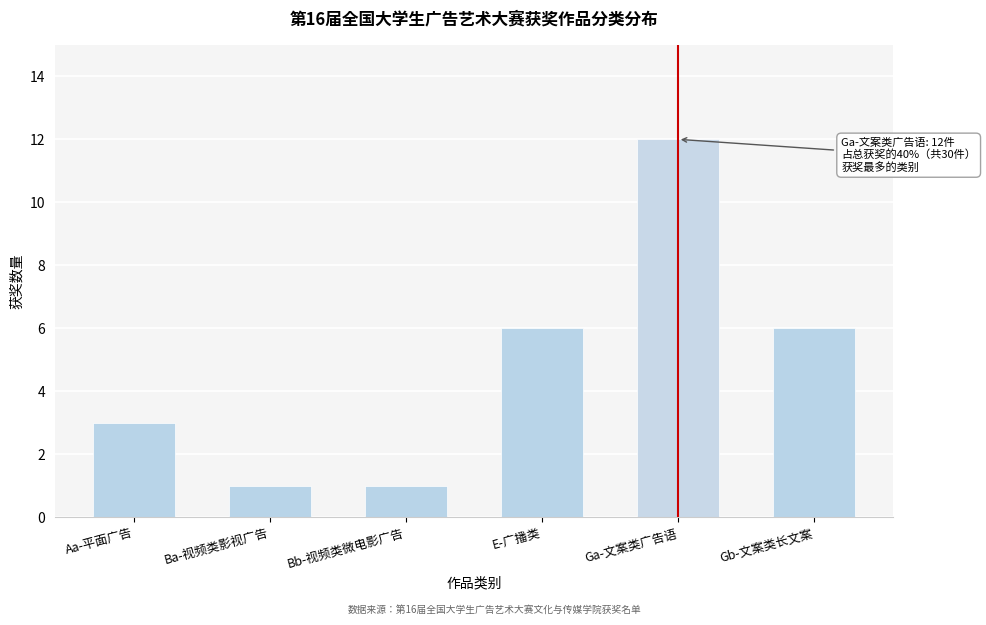

Reading left to right, transcribe all the data shown in this chart.

Aa-平面广告=3	Ba-视频类影视广告=1	Bb-视频类微电影广告=1	E-广播类=6	Ga-文案类广告语=12	Gb-文案类长文案=6